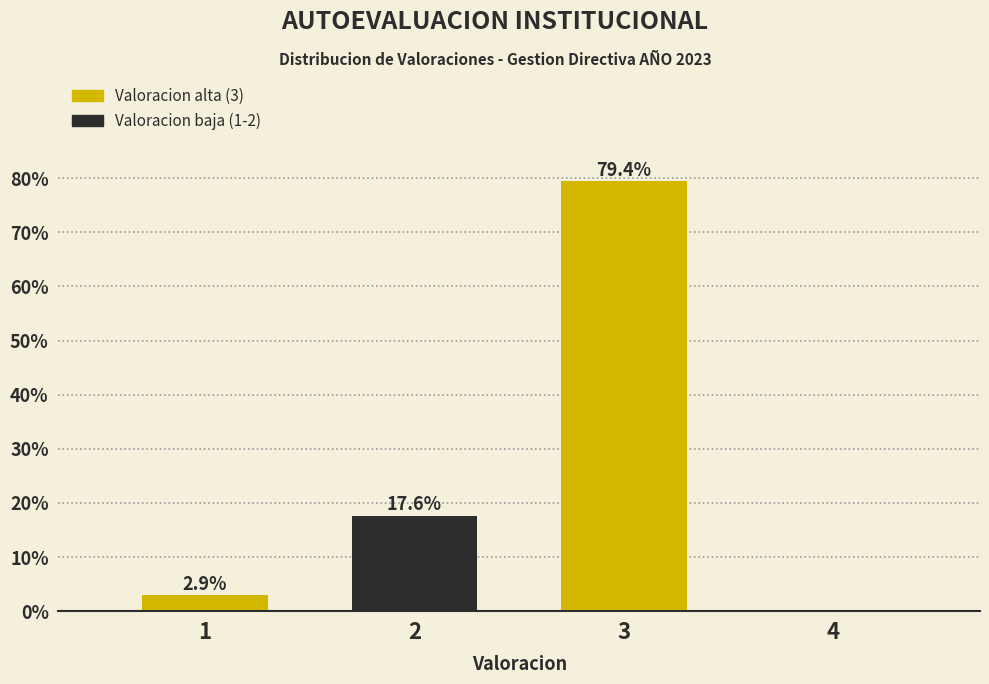

Reading right to left, transcribe all the data shown in this chart.

4=0.0	3=79.4	2=17.6	1=2.9